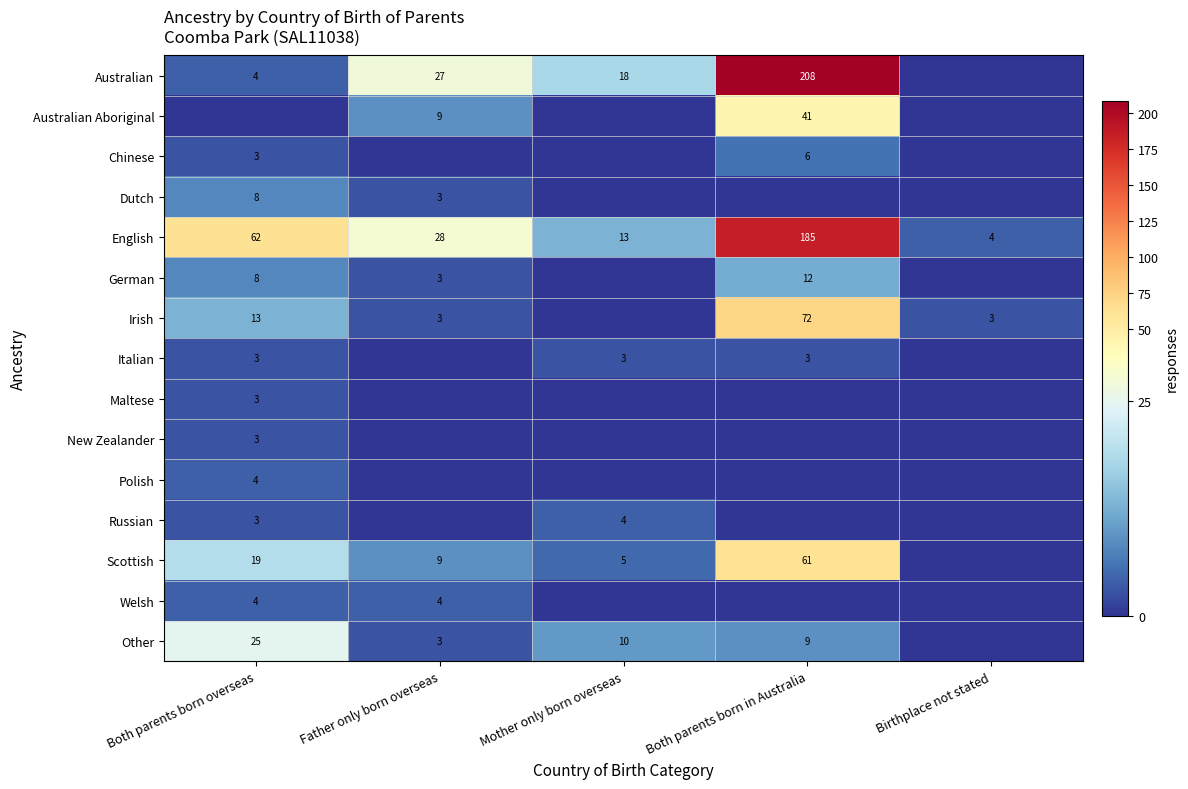

Is it true that Chinese equals 2 at Both parents born in Australia?

False